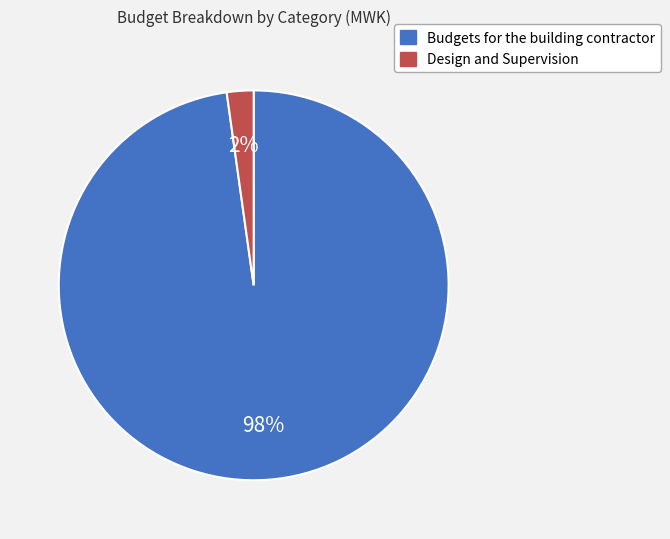

Which category has the biggest portion of the pie?

Budgets for the building contractor